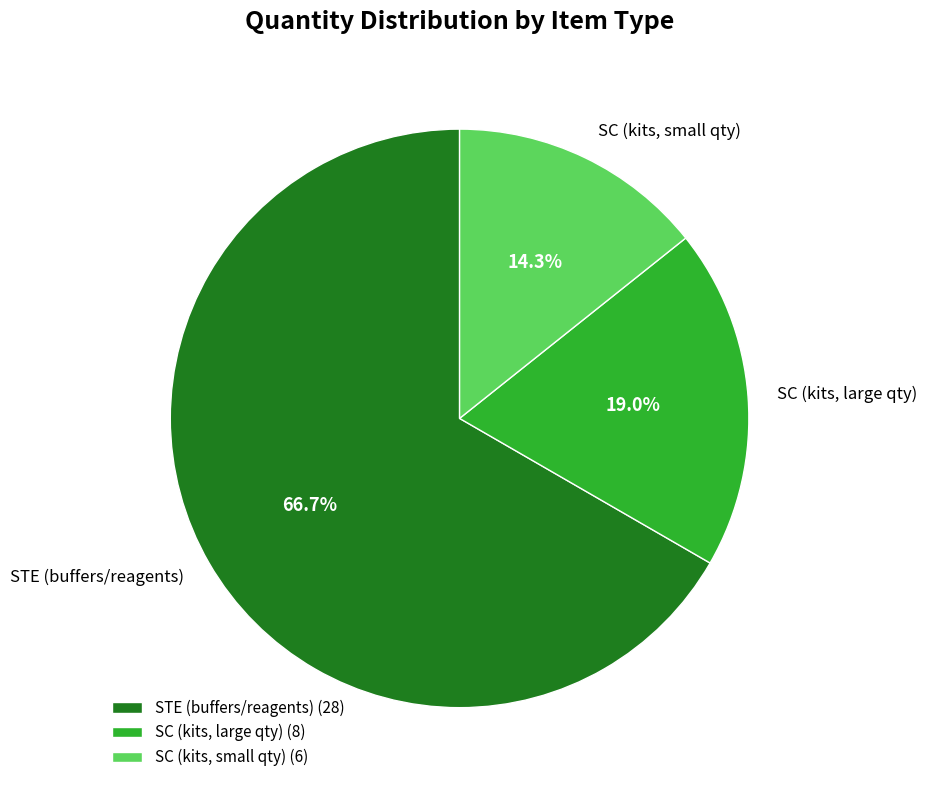

To the nearest percent, what is the difference between the largest and smallest slice percentages?

52%